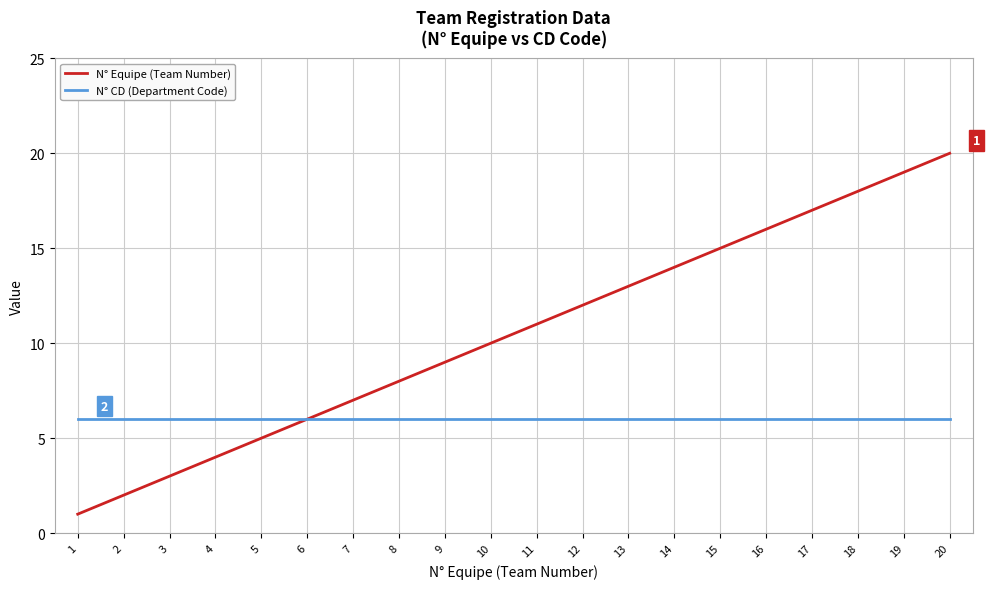

Which series has the largest total across all categories?

N° Equipe (Team Number)